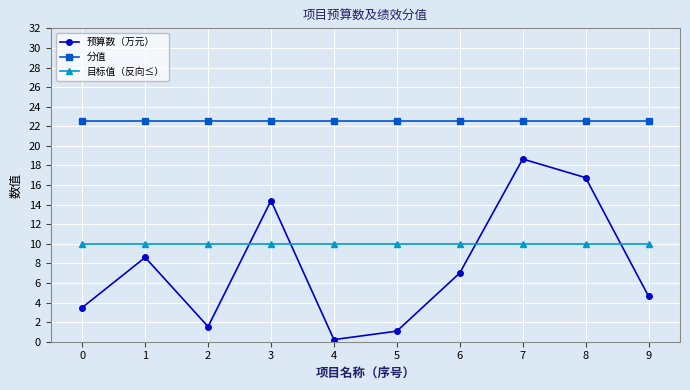

True or false: 目标值（反向≤） has a value of 10.0 at 1.

True